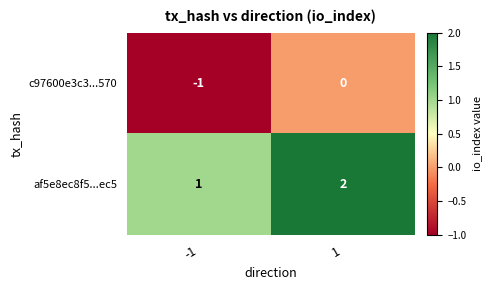

How many distinct data groups are displayed?

2